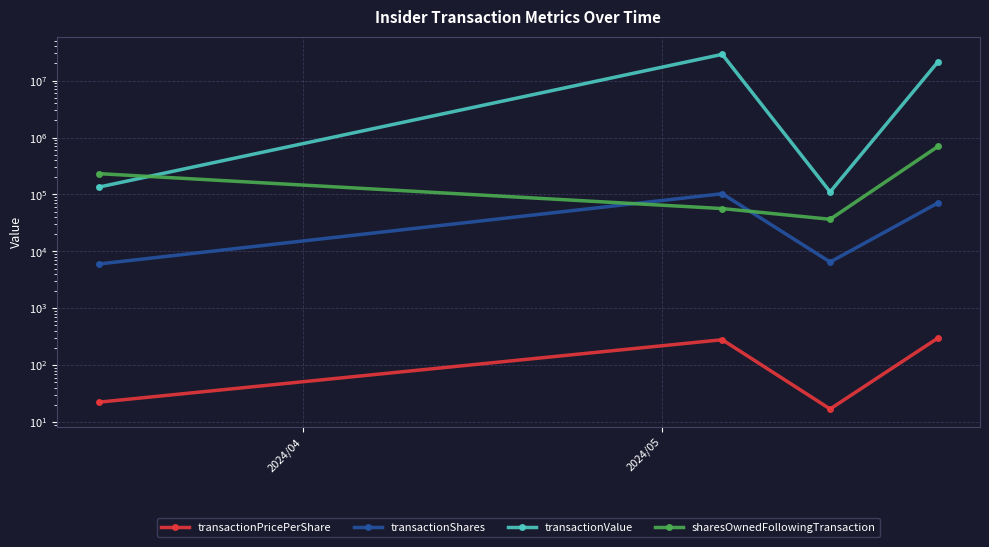

What position from the left is 2024/04?

1